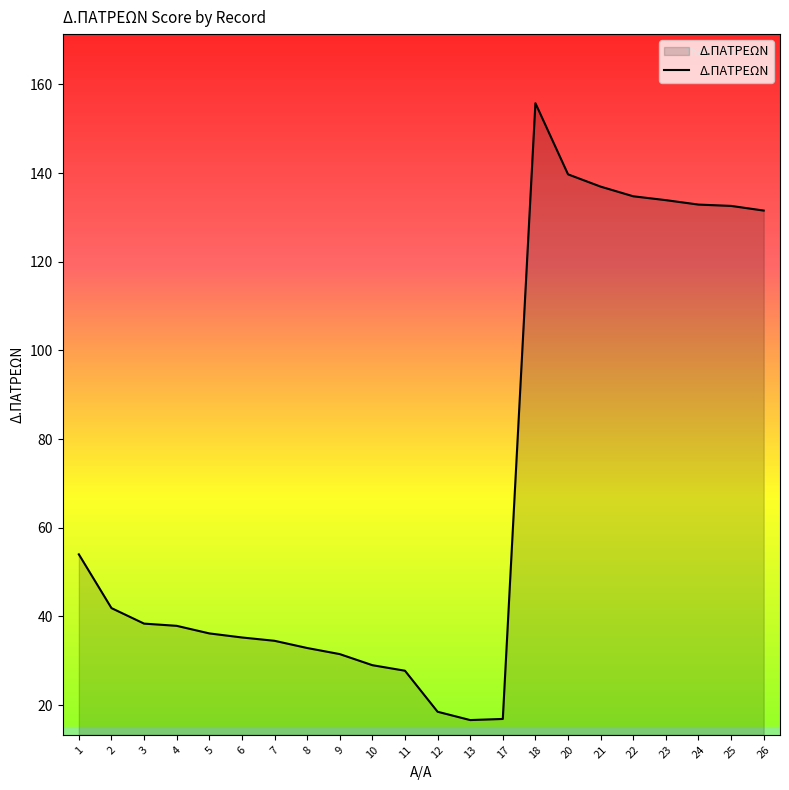

True or false: the data shows 27.8 at 12.

False